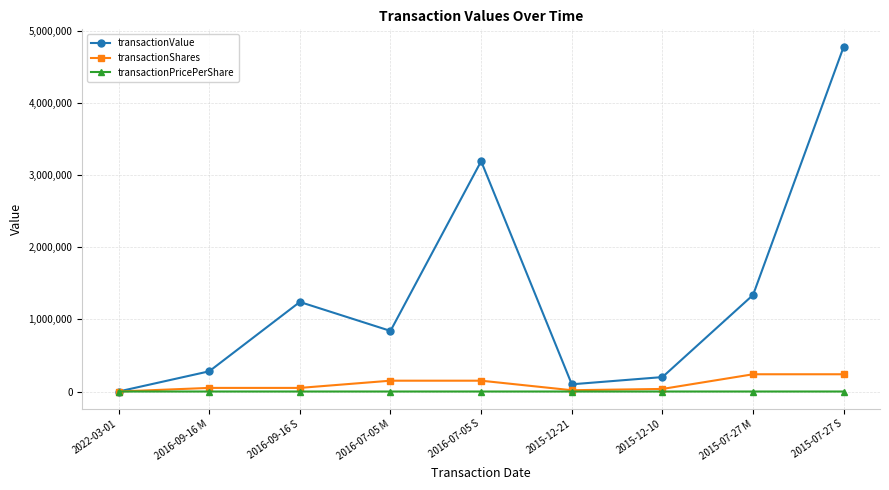

Which series has the widest spread of values?

transactionValue